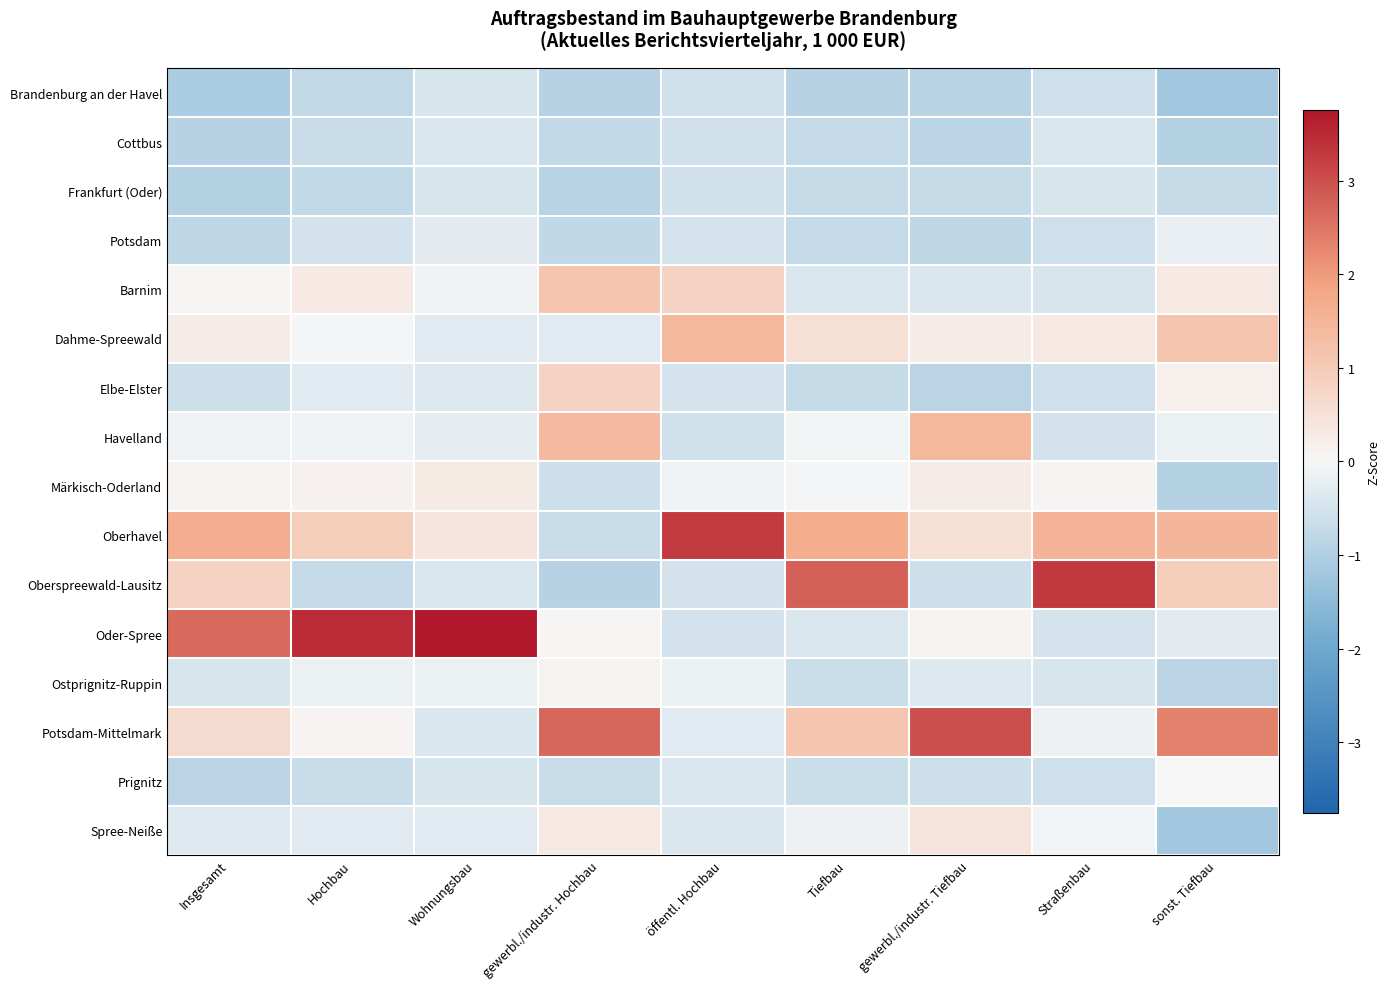

At Wohnungsbau, list the series in order from largest to smallest.

Oder-Spree, Oberhavel, Märkisch-Oderland, Barnim, Ostprignitz-Ruppin, Havelland, Potsdam, Spree-Neiße, Dahme-Spreewald, Elbe-Elster, Potsdam-Mittelmark, Cottbus, Oberspreewald-Lausitz, Prignitz, Brandenburg an der Havel, Frankfurt (Oder)